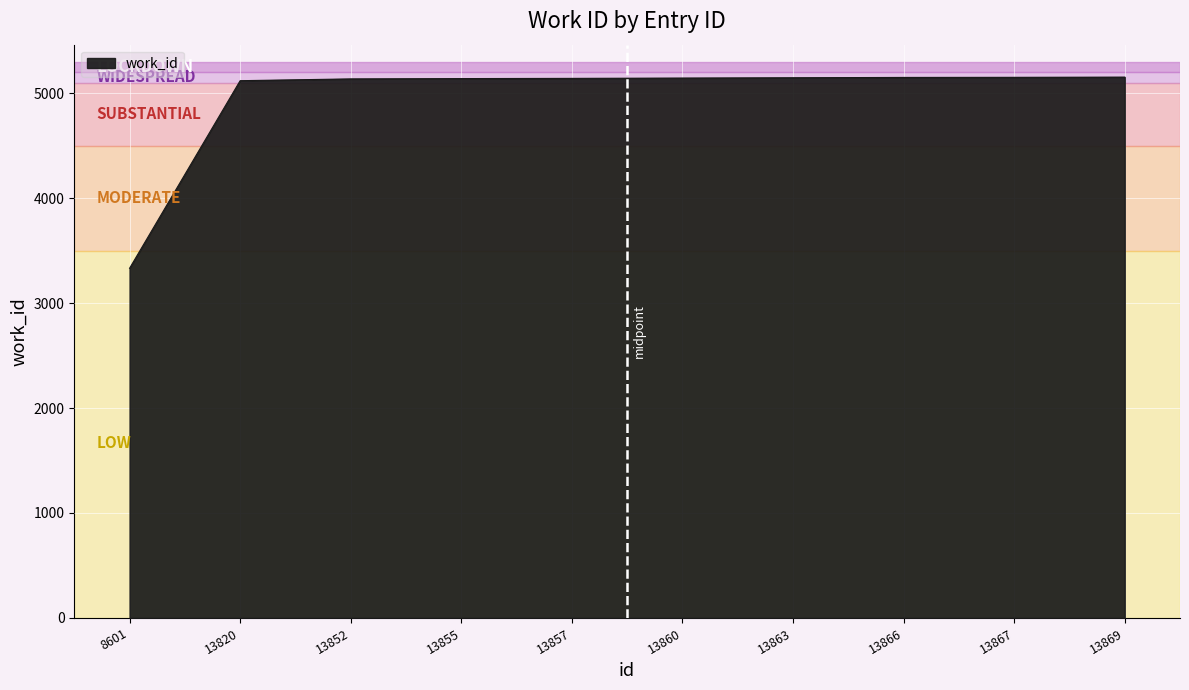

Which category has the lowest value across all series?

8601